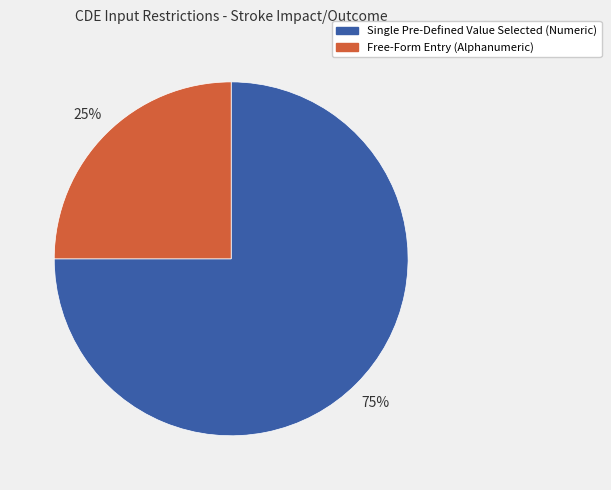

True or false: Free-Form Entry (Alphanumeric) accounts for 18% of the total.

False